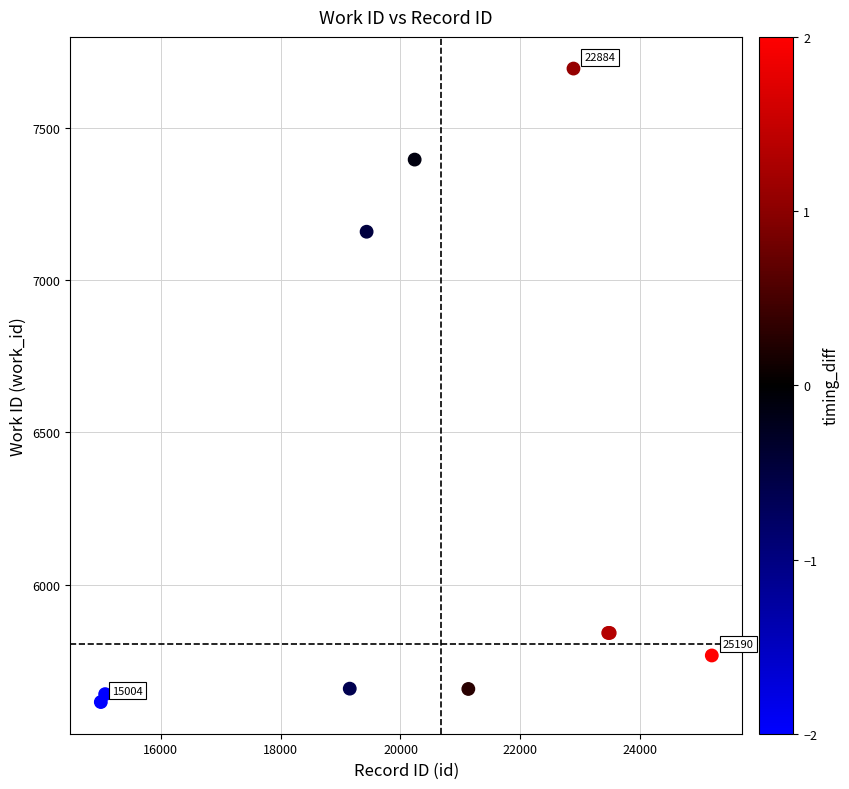

What Y value in the scatter plot is closest to 6654?

7159